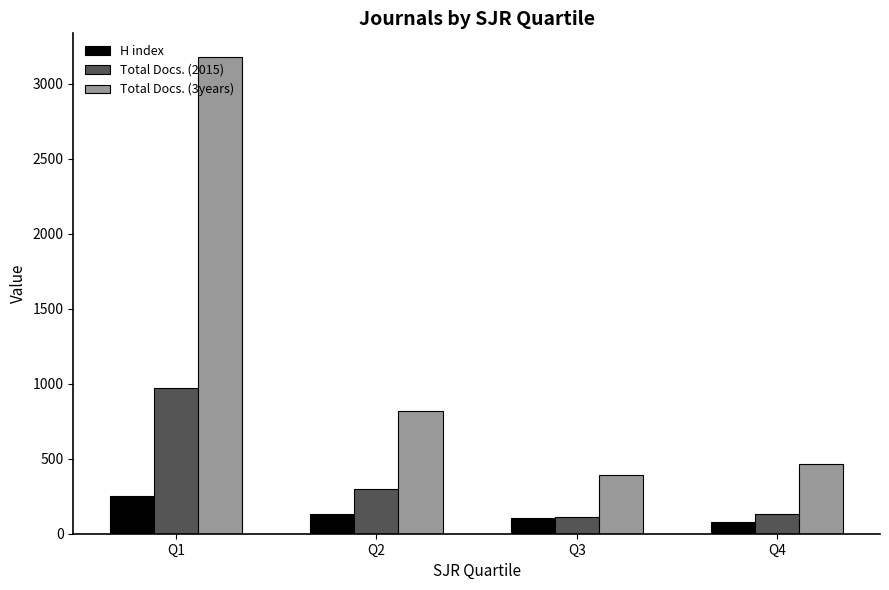

Where is Total Docs. (3years) nearest to the value 1786?

Q2